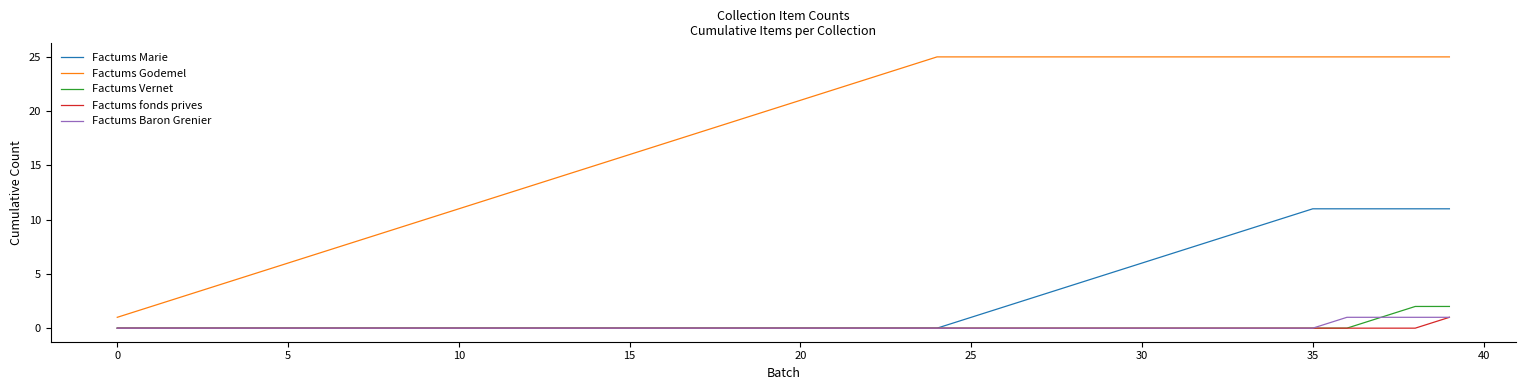

True or false: Factums Godemel and Factums Vernet intersect in this chart.

False